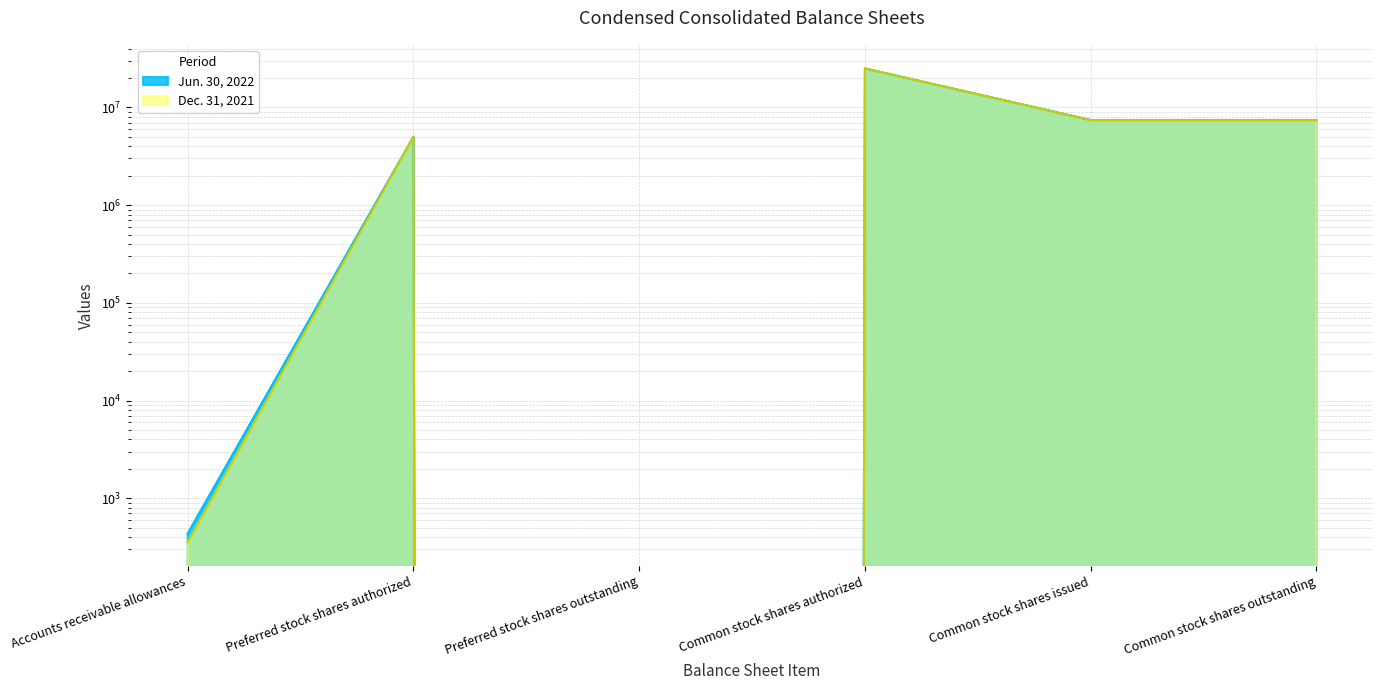

Rank the categories by Dec. 31, 2021 value from lowest to highest.

Preferred stock shares outstanding, Accounts receivable allowances, Preferred stock shares authorized, Common stock shares issued, Common stock shares outstanding, Common stock shares authorized